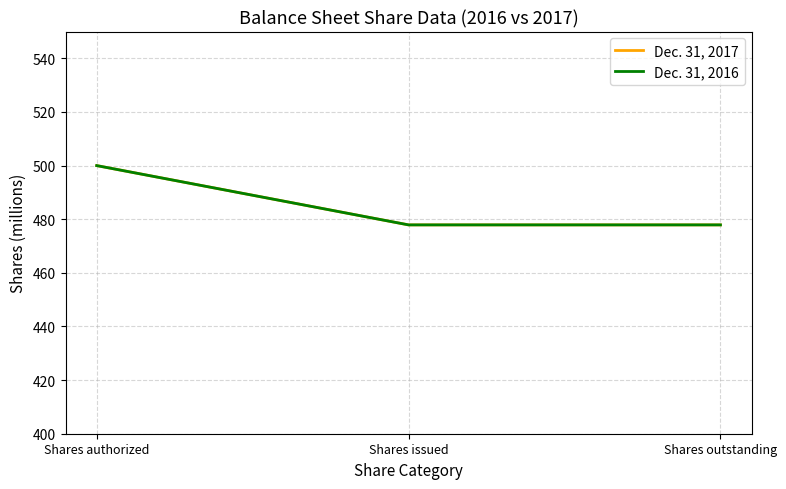

Reading right to left, what are all the values shown in this chart?

Dec. 31, 2017: Shares outstanding=477.9	Shares issued=477.9	Shares authorized=500.0
Dec. 31, 2016: Shares outstanding=477.9	Shares issued=477.9	Shares authorized=500.0